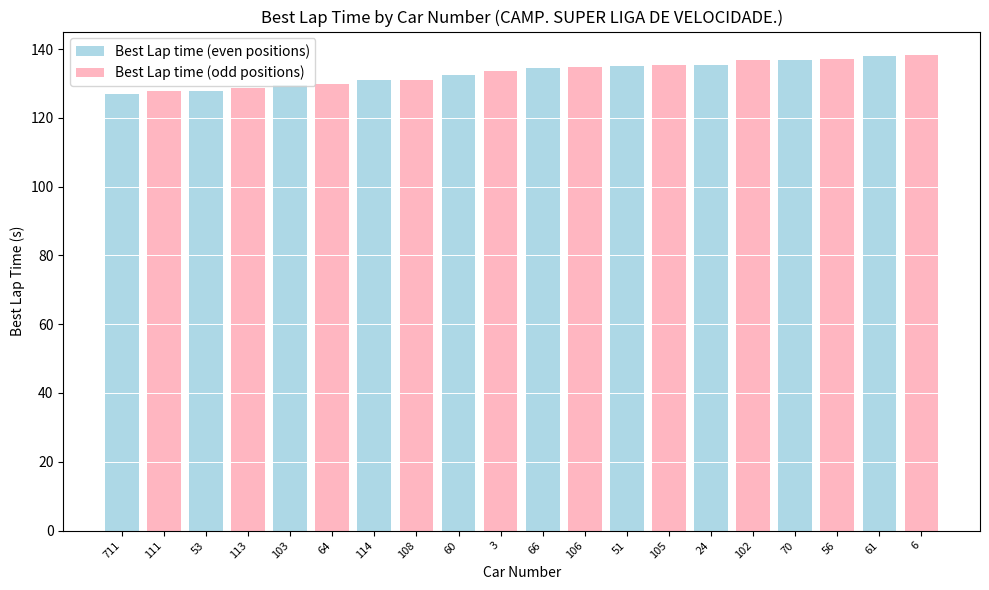

How many series are shown in this chart?

2